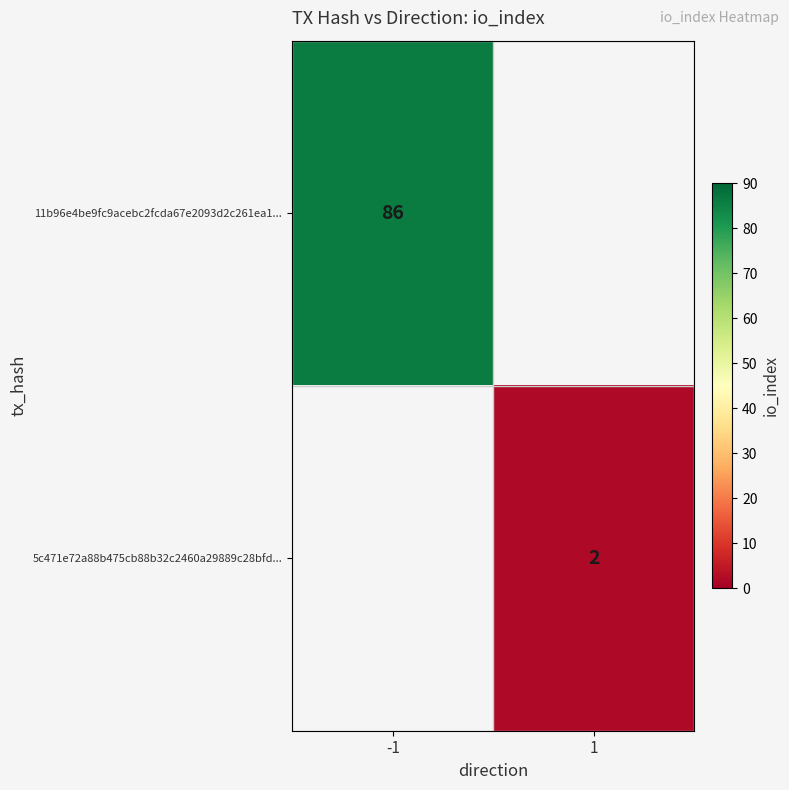

Is it true that 11b96e4be9fc9acebc2fcda67e2093d2c261ea1... equals 86 at -1?

True